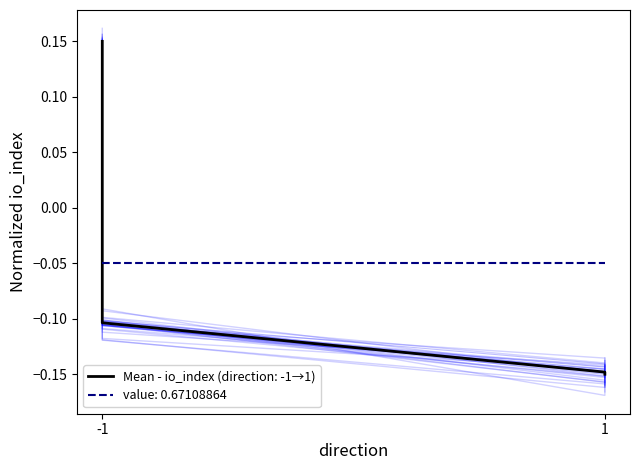

Reading left to right, list all the values displayed in this chart.

0.1	-0.1	-0.1	-0.1